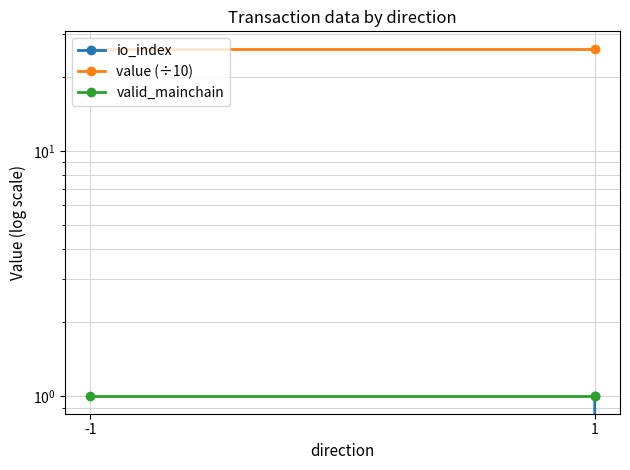

Which series has the largest total across all categories?

value (÷10)